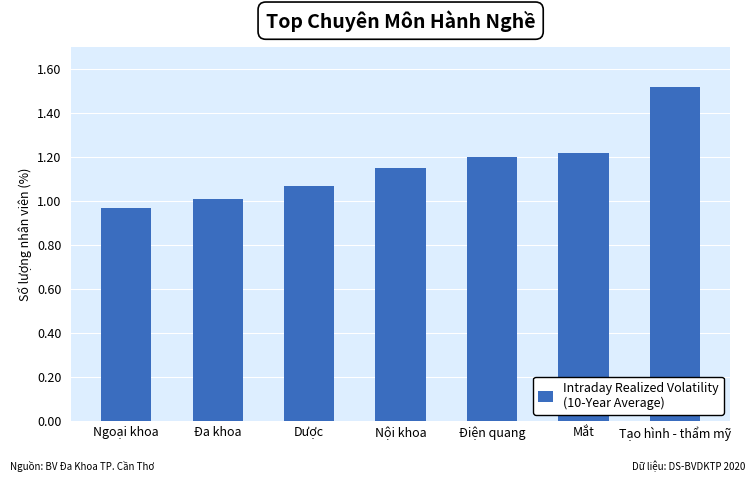

At which category does the chart reach its minimum across all series?

Ngoại khoa